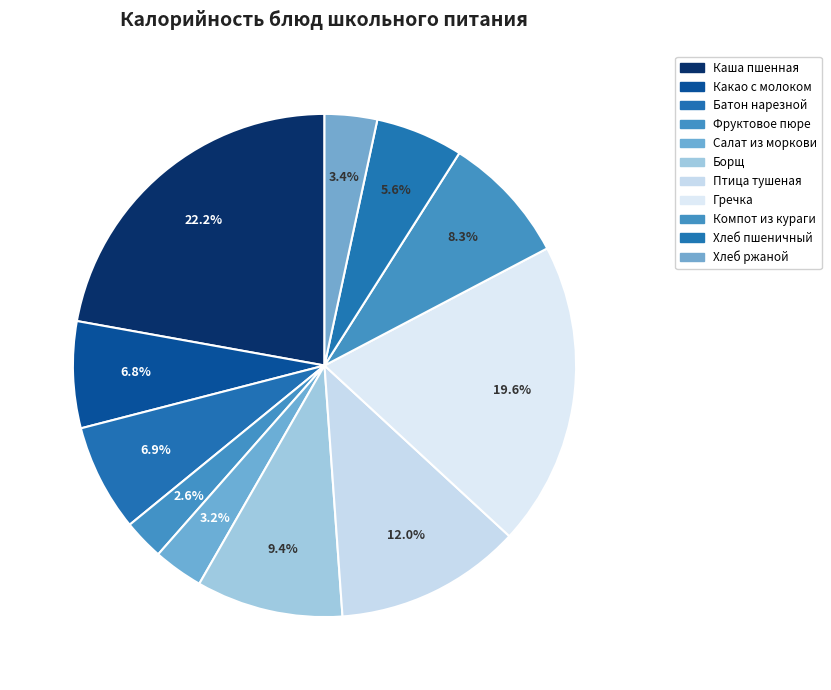

Which category has the biggest portion of the pie?

Каша пшенная